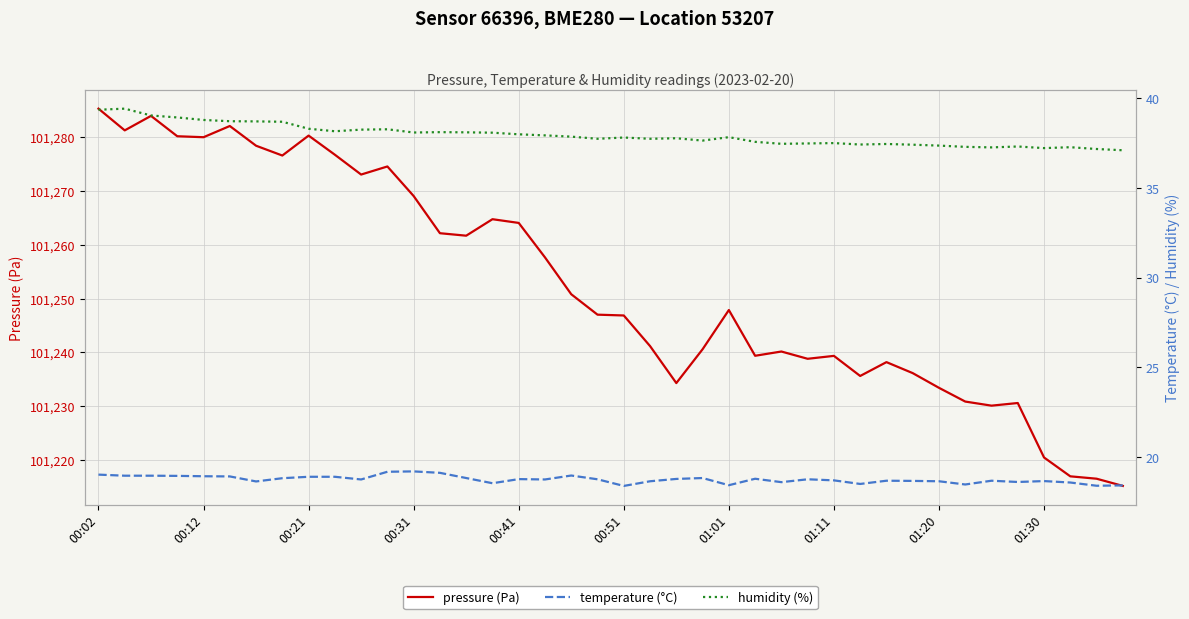

What is the difference between the highest and lowest values at 22?

101215.5